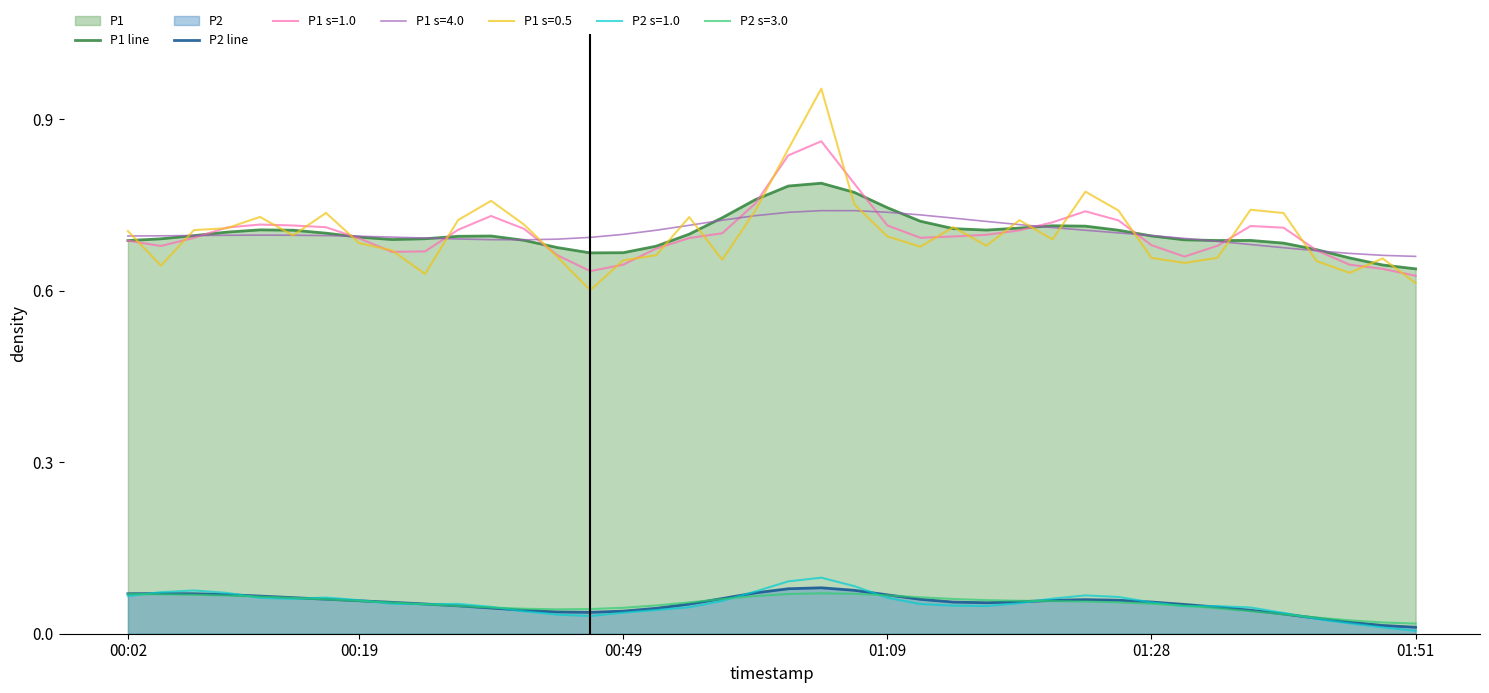

At how many categories does at least one series exceed 0?

40